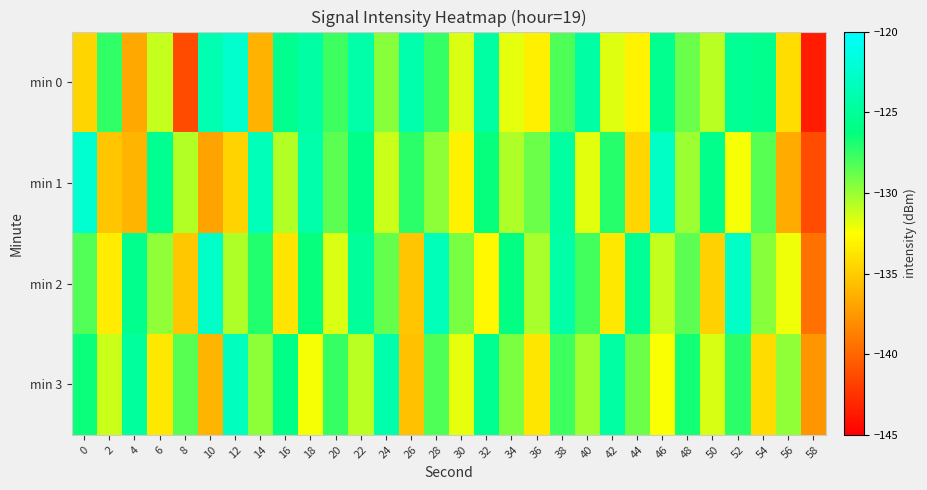

Count the number of data series in this chart.

4